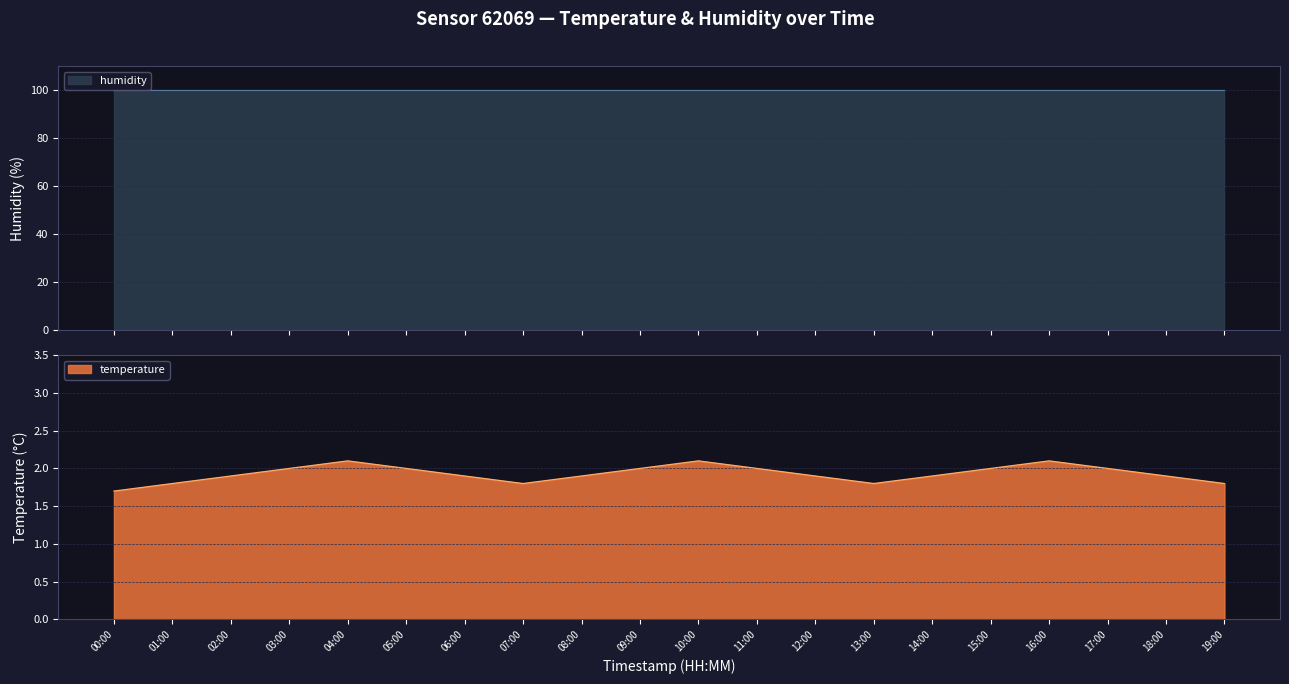

List the labels in order of value, smallest first.

00:00, 01:00, 07:00, 13:00, 19:00, 02:00, 06:00, 08:00, 12:00, 14:00, 18:00, 03:00, 05:00, 09:00, 11:00, 15:00, 17:00, 04:00, 10:00, 16:00